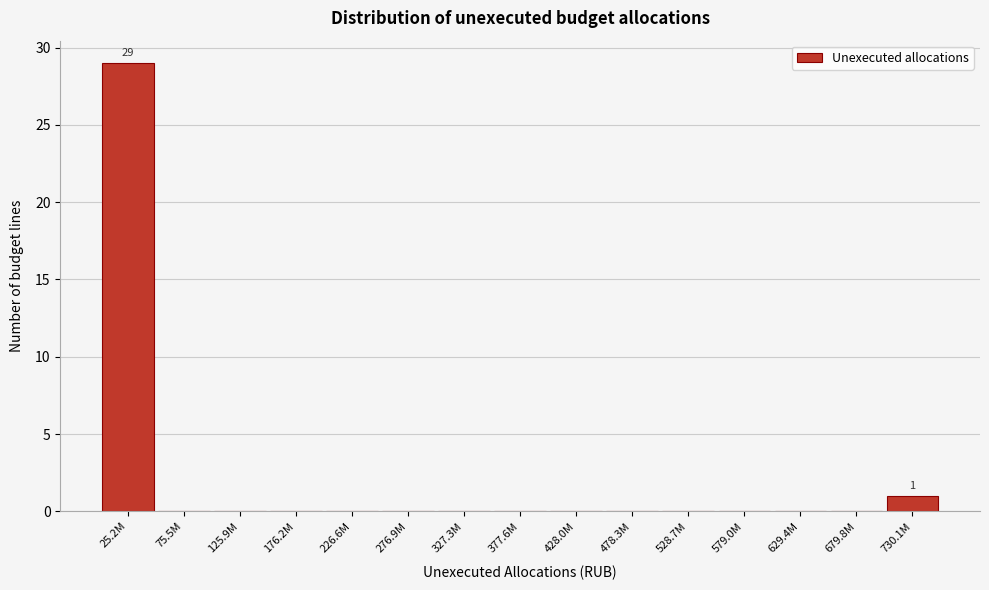

Reading left to right, list all the values displayed in this chart.

25.2M=29	75.5M=0	125.9M=0	176.2M=0	226.6M=0	276.9M=0	327.3M=0	377.6M=0	428.0M=0	478.3M=0	528.7M=0	579.0M=0	629.4M=0	679.8M=0	730.1M=1